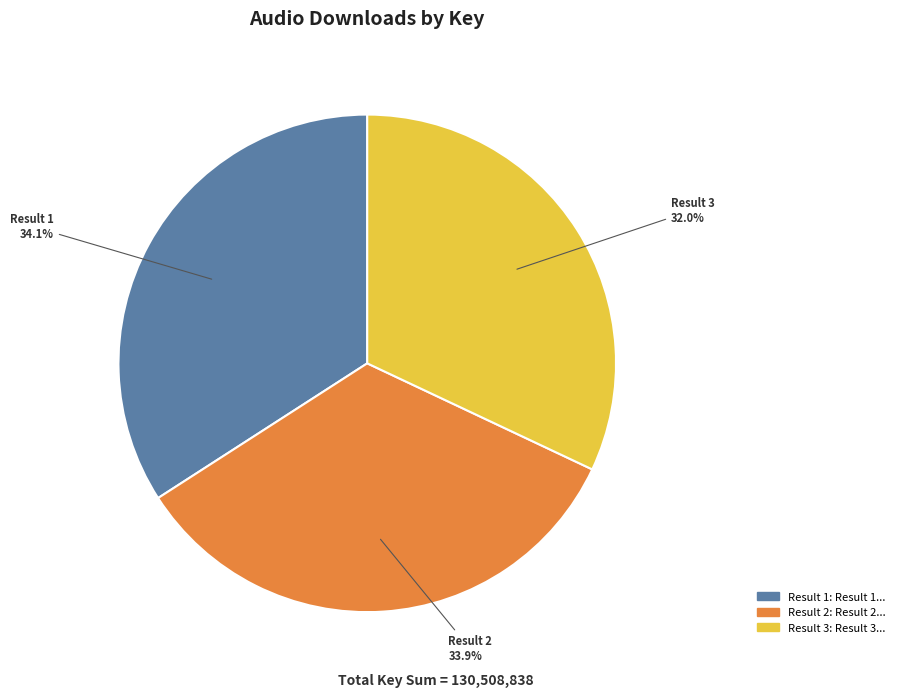

Which slice is the smallest?

Result 3